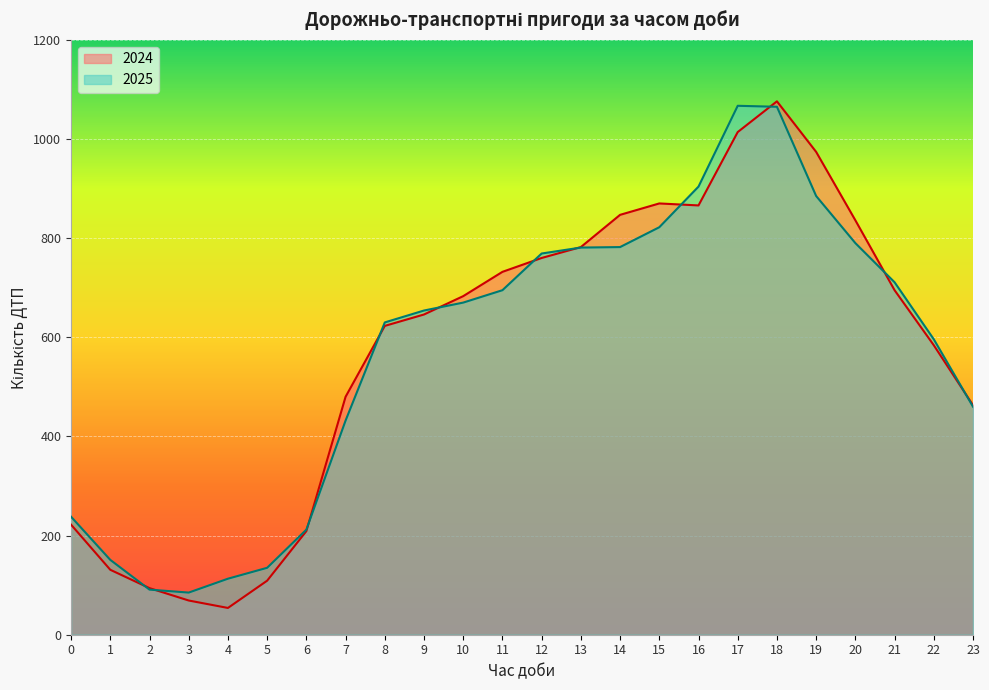

Rank the series at 11 from highest to lowest value.

2024, 2025